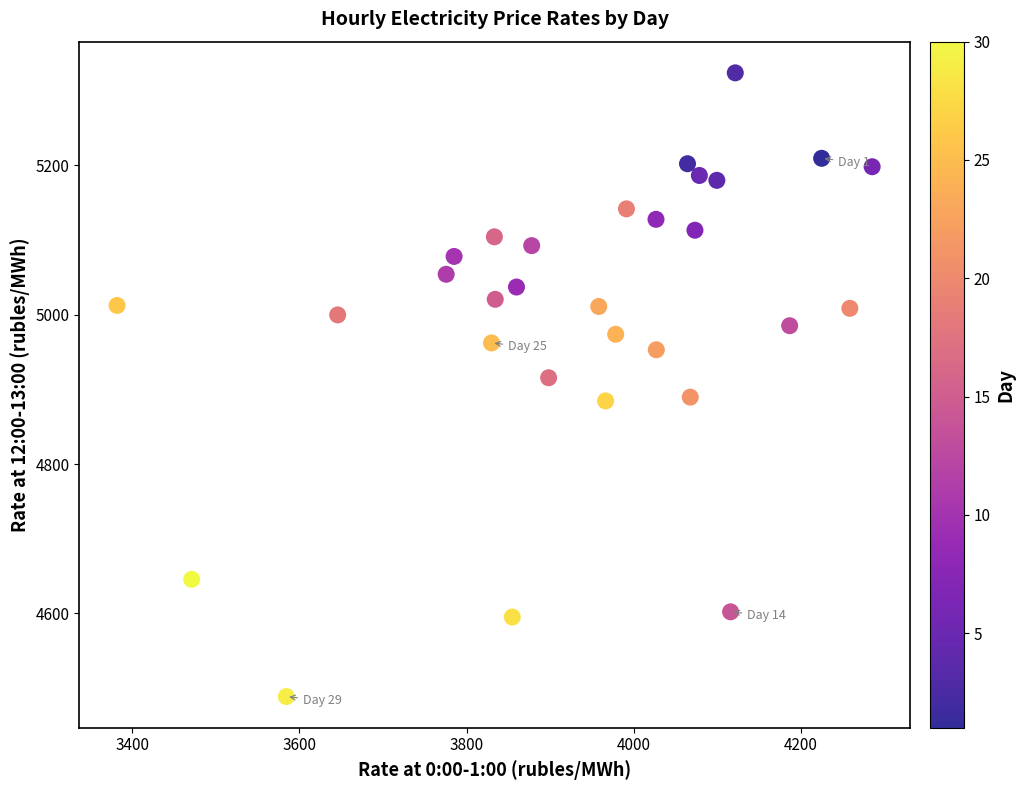

What is the range of Y values (max minus min)?

835.5